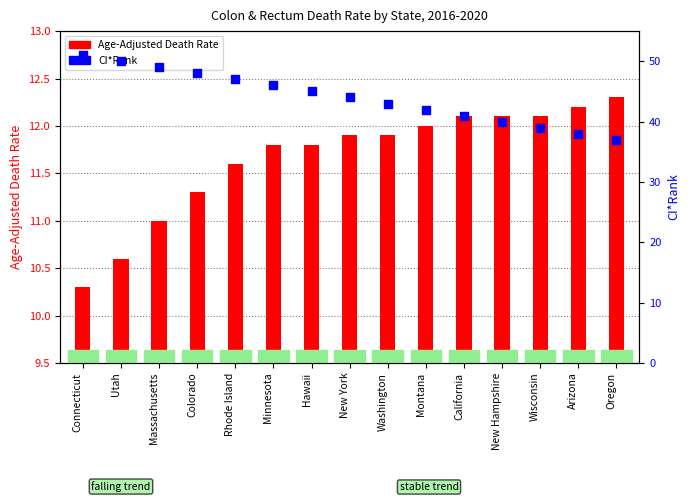

Which series has the largest total across all categories?

CI*Rank